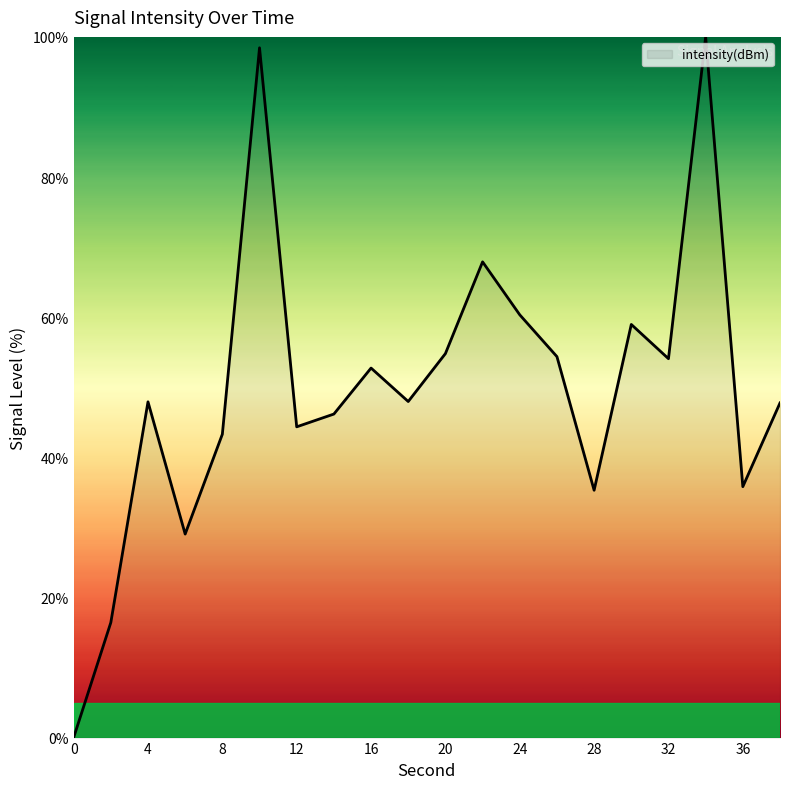

Rank the categories by value from highest to lowest.

34, 10, 22, 24, 30, 20, 26, 32, 16, 18, 4, 38, 14, 12, 8, 36, 28, 6, 2, 0